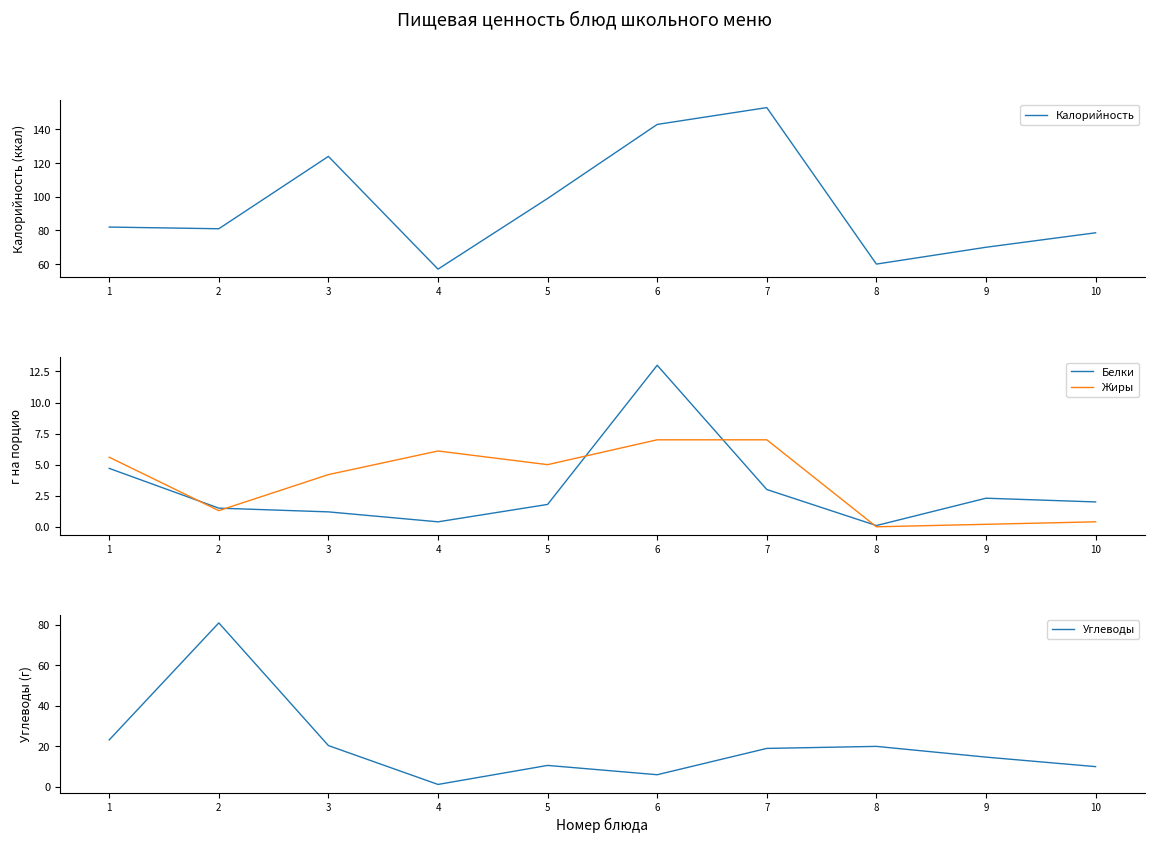

Which label corresponds to the largest value in the chart?

7